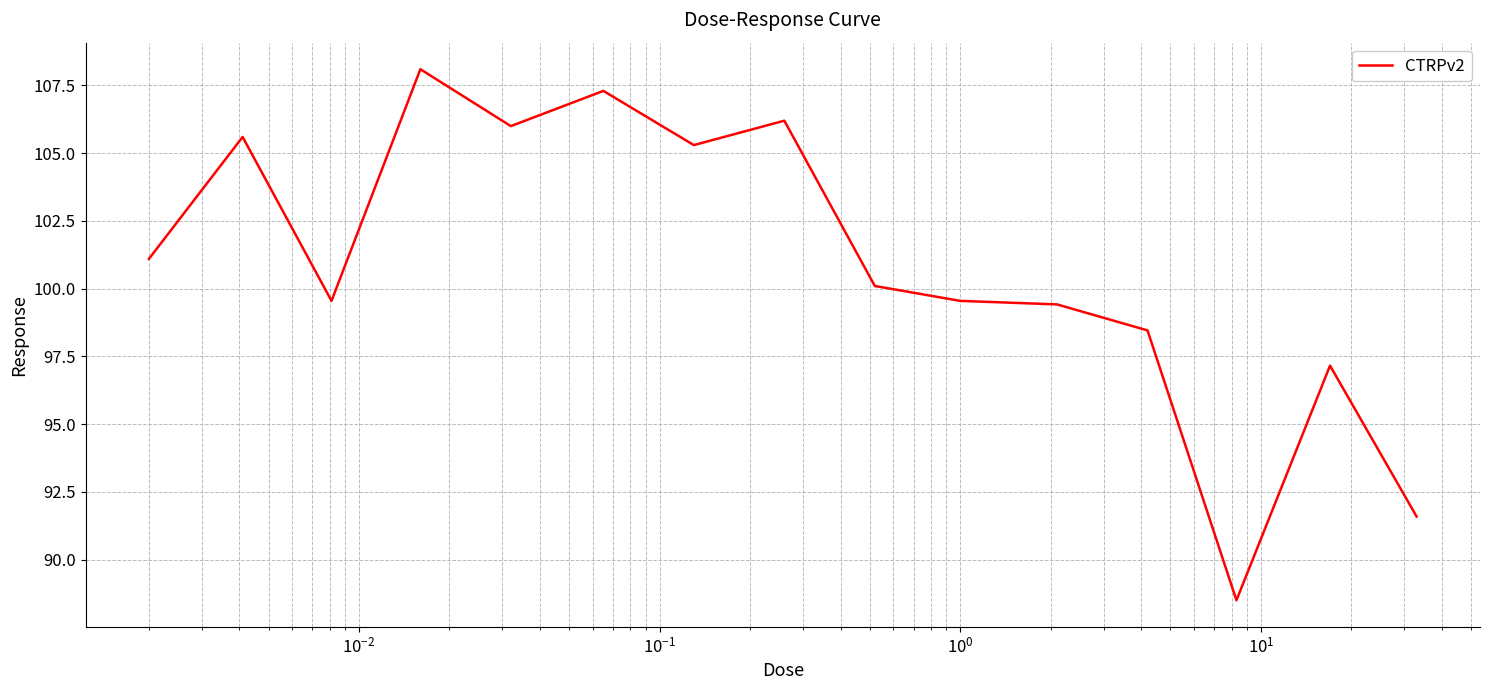

What is the difference between the maximum and minimum values?

19.6